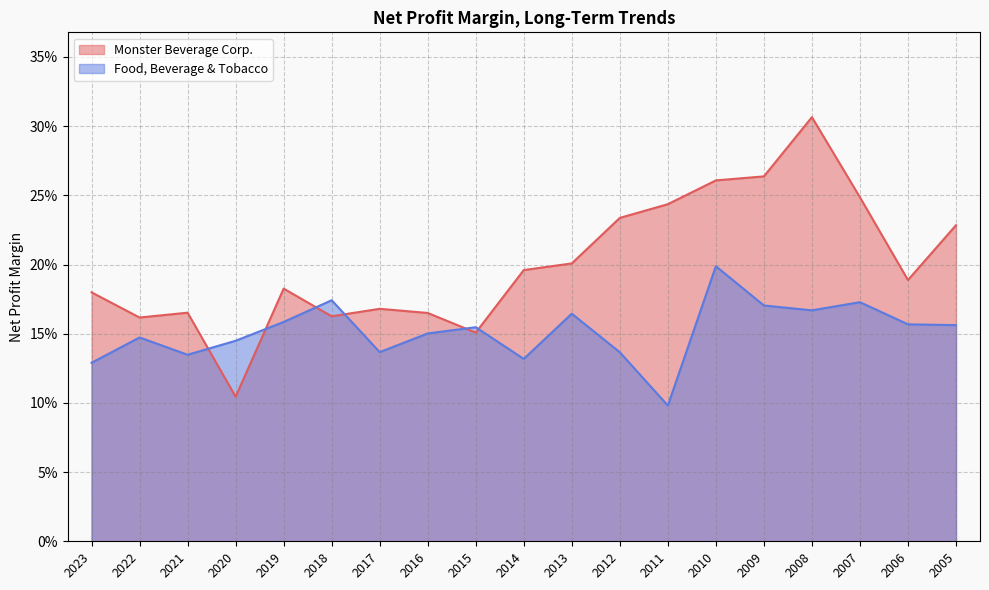

In Monster Beverage Corp., how many points are lower than both neighbors (excluding endpoints)?

5